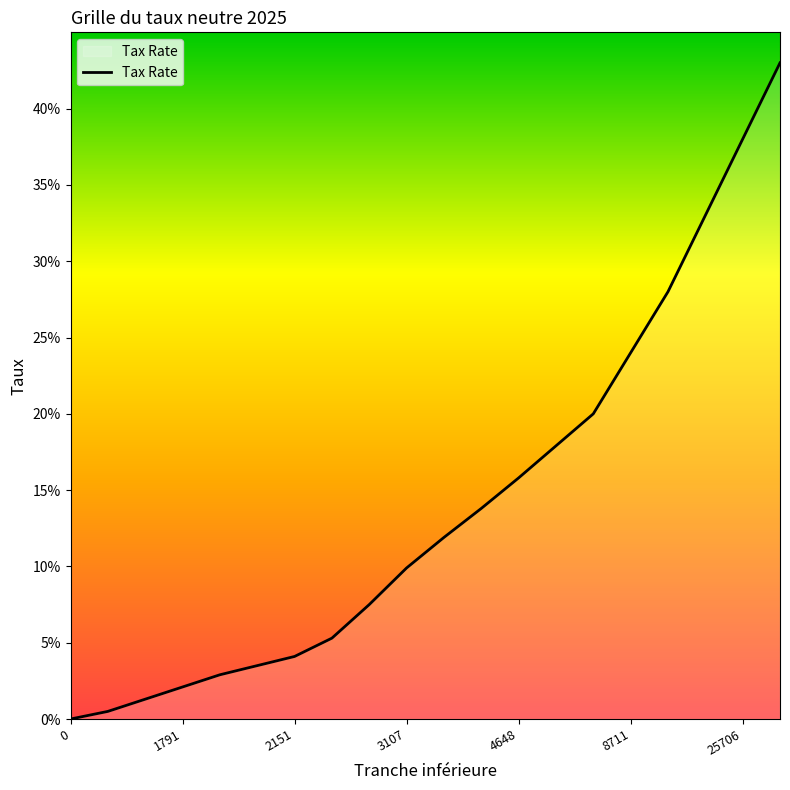

Does the chart have visible grid lines?

No